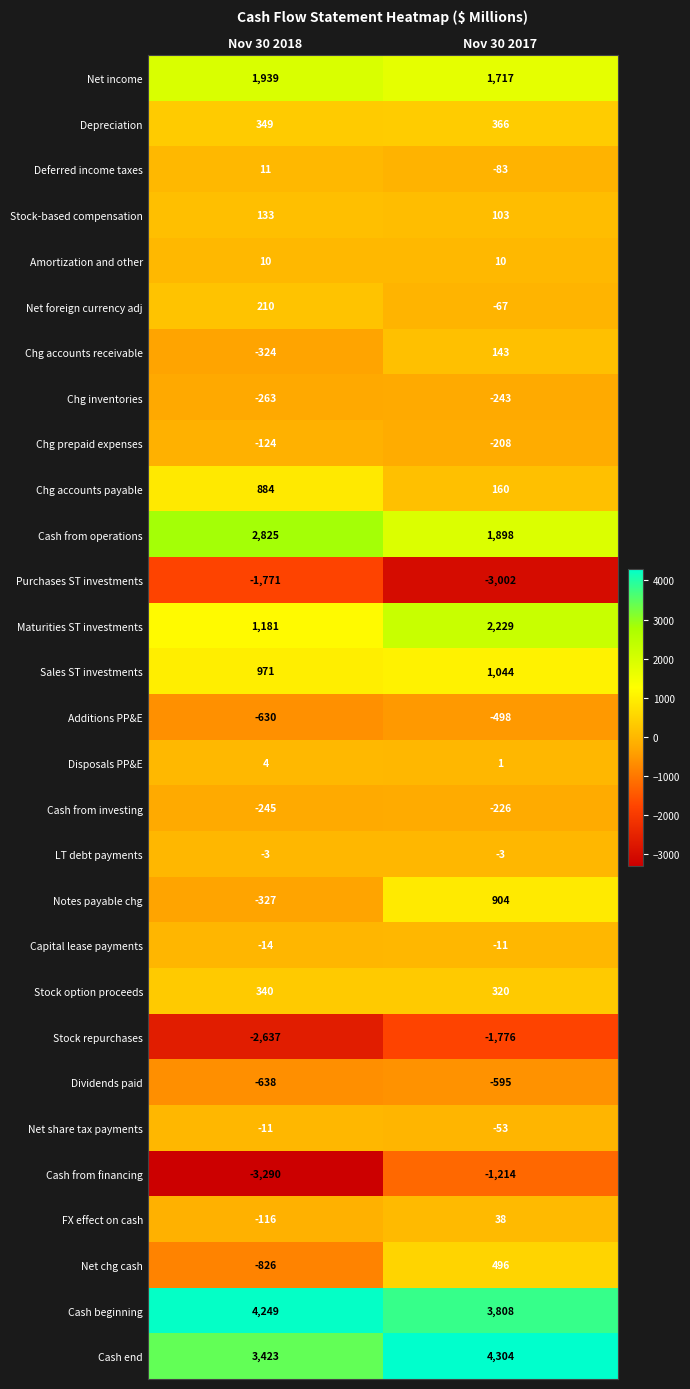

Rank the categories by Chg prepaid expenses value from highest to lowest.

Nov 30 2018, Nov 30 2017